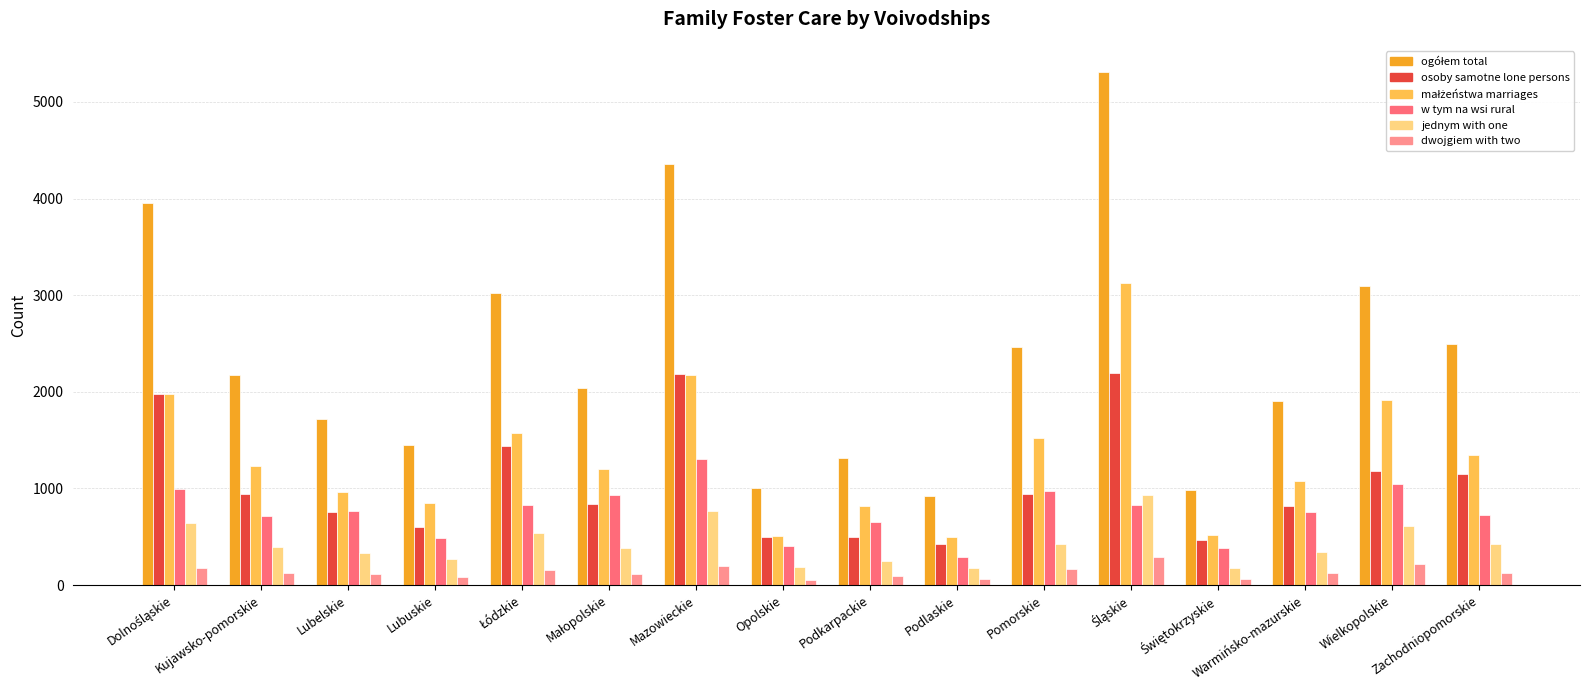

What is the label of the 15th bar from the left?

Wielkopolskie